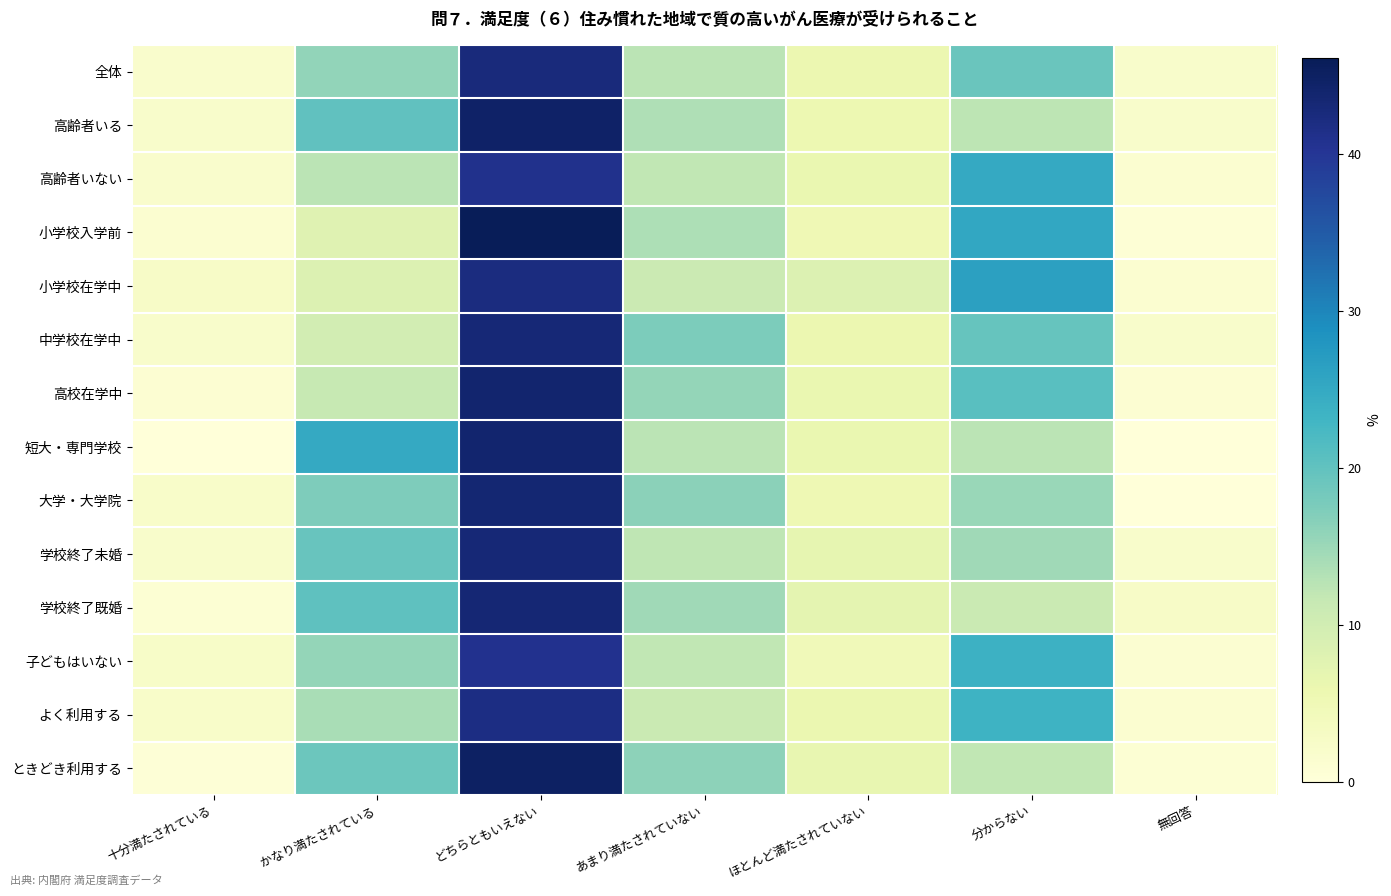

Reading left to right, what are all the values shown in this chart?

全体: 十分満たされている=1.9	かなり満たされている=15.8	どちらともいえない=42.6	あまり満たされていない=12.6	ほとんど満たされていない=5.9	分からない=19.1	無回答=2.1
高齢者いる: 十分満たされている=2.1	かなり満たされている=20.0	どちらともいえない=44.5	あまり満たされていない=13.4	ほとんど満たされていない=5.7	分からない=12.3	無回答=2.1
高齢者いない: 十分満たされている=1.9	かなり満たされている=12.6	どちらともいえない=41.0	あまり満たされていない=11.9	ほとんど満たされていない=6.2	分からない=24.9	無回答=1.4
小学校入学前: 十分満たされている=1.3	かなり満たされている=7.8	どちらともいえない=46.1	あまり満たされていない=13.6	ほとんど満たされていない=5.2	分からない=25.3	無回答=0.6
小学校在学中: 十分満たされている=2.6	かなり満たされている=8.3	どちらともいえない=42.3	あまり満たされていない=10.9	ほとんど満たされていない=8.3	分からない=26.3	無回答=1.3
中学校在学中: 十分満たされている=2.0	かなり満たされている=9.8	どちらともいえない=43.1	あまり満たされていない=17.6	ほとんど満たされていない=5.9	分からない=19.6	無回答=2.0
高校在学中: 十分満たされている=1.0	かなり満たされている=11.5	どちらともいえない=43.8	あまり満たされていない=15.6	ほとんど満たされていない=6.3	分からない=20.8	無回答=1.0
短大・専門学校: 十分満たされている=0.0	かなり満たされている=25.0	どちらともいえない=43.8	あまり満たされていない=12.5	ほとんど満たされていない=6.3	分からない=12.5	無回答=0.0
大学・大学院: 十分満たされている=2.2	かなり満たされている=17.4	どちらともいえない=43.5	あまり満たされていない=16.3	ほとんど満たされていない=5.4	分からない=15.2	無回答=0.0
学校終了未婚: 十分満たされている=2.0	かなり満たされている=19.3	どちらともいえない=43.1	あまり満たされていない=12.2	ほとんど満たされていない=6.8	分からない=14.7	無回答=2.0
学校終了既婚: 十分満たされている=0.9	かなり満たされている=20.3	どちらともいえない=43.3	あまり満たされていない=14.6	ほとんど満たされていない=7.2	分からない=11.0	無回答=2.7
子どもはいない: 十分満たされている=2.5	かなり満たされている=15.6	どちらともいえない=40.7	あまり満たされていない=11.9	ほとんど満たされていない=4.6	分からない=23.6	無回答=1.1
よく利用する: 十分満たされている=2.3	かなり満たされている=13.9	どちらともいえない=41.9	あまり満たされていない=11.0	ほとんど満たされていない=6.1	分からない=23.5	無回答=1.3
ときどき利用する: 十分満たされている=0.5	かなり満たされている=19.0	どちらともいえない=44.9	あまり満たされていない=16.2	ほとんど満たされていない=6.5	分からない=12.0	無回答=0.9